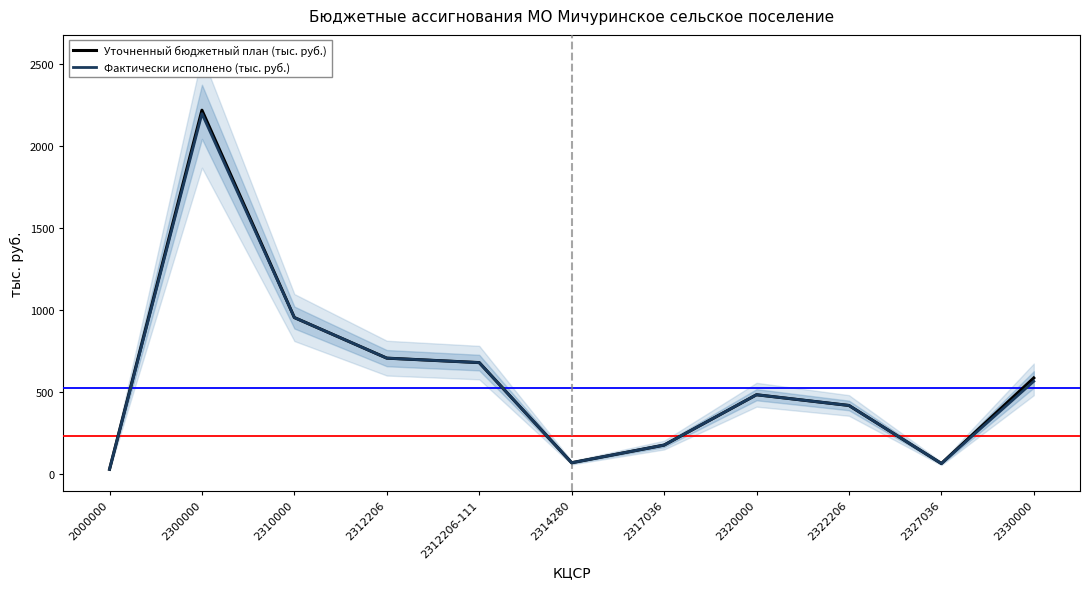

Between 2310000 and 2312206, which is larger?

2310000